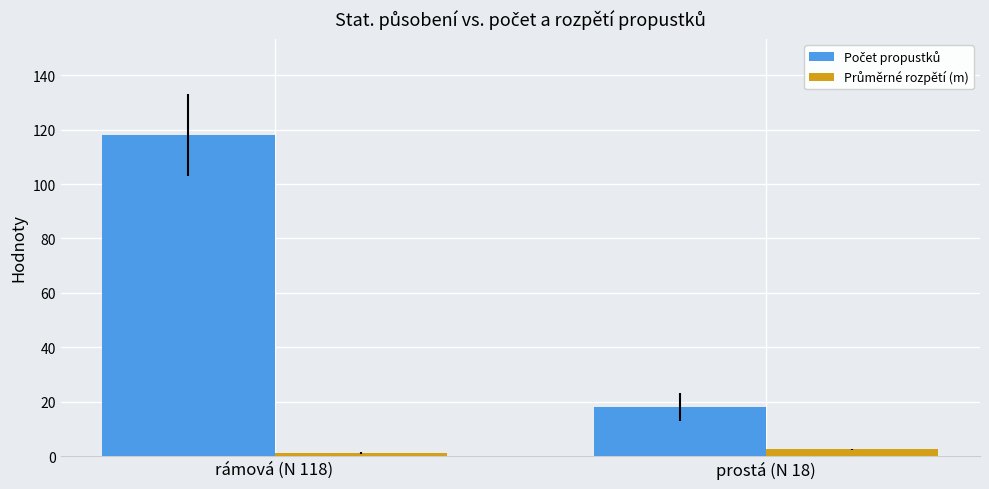

At which category does the chart reach its peak across all series?

rámová (N 118)